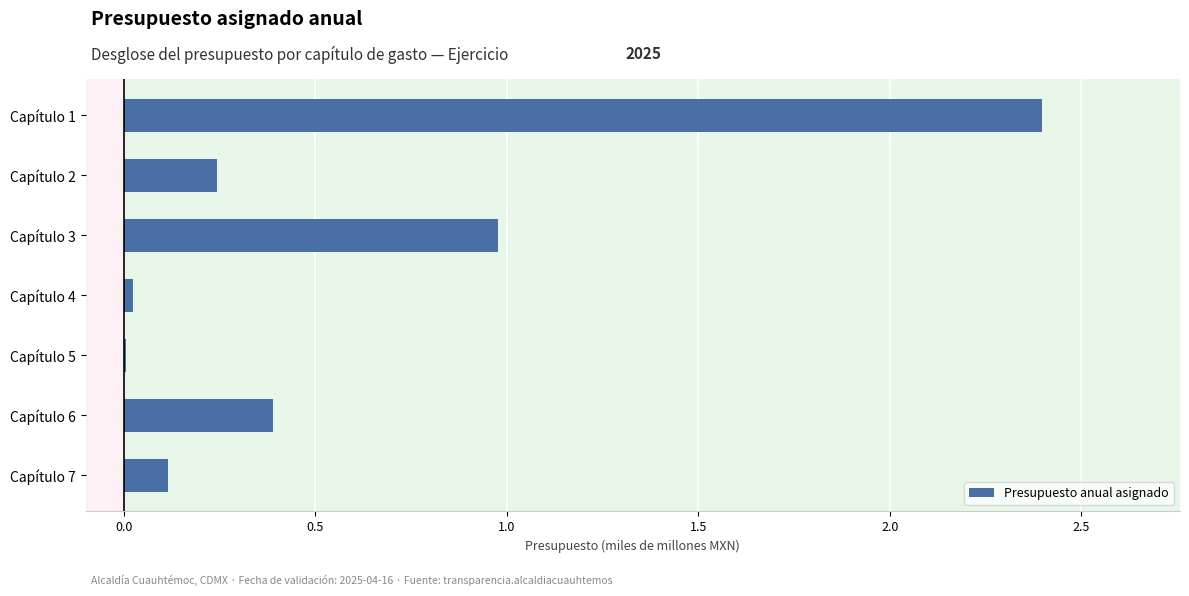

Which has a higher value, Capítulo 2 or Capítulo 1?

Capítulo 1